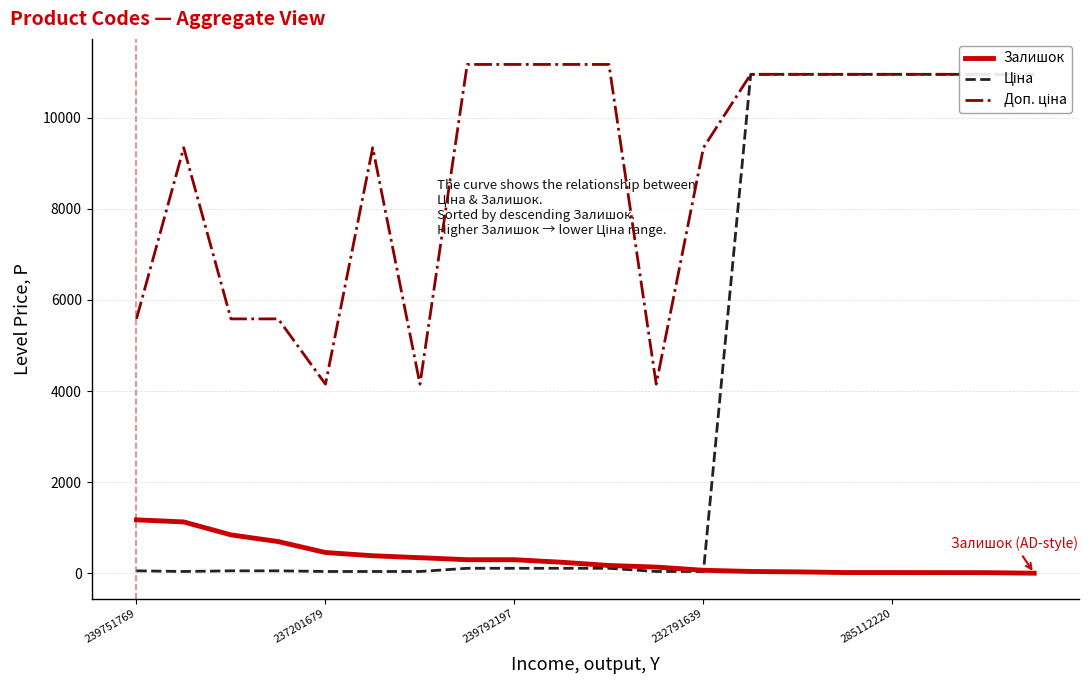

The Залишок series shows 84.9 at 5. True or false?

False